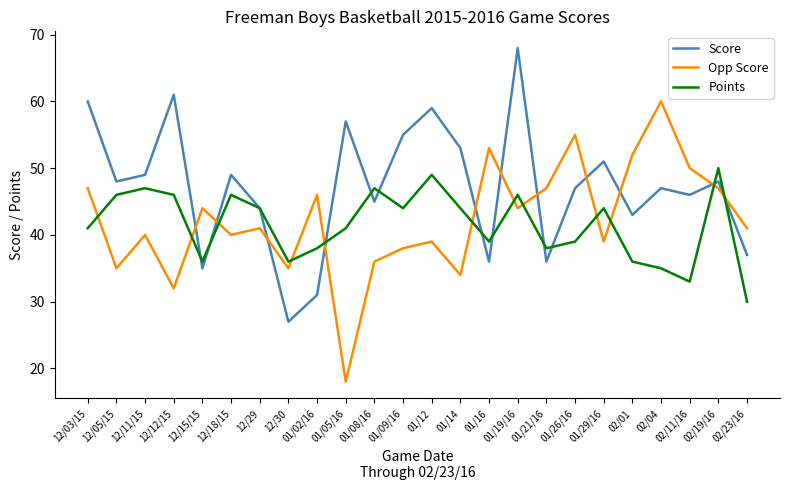

What is the average value of the Opp Score series?

42